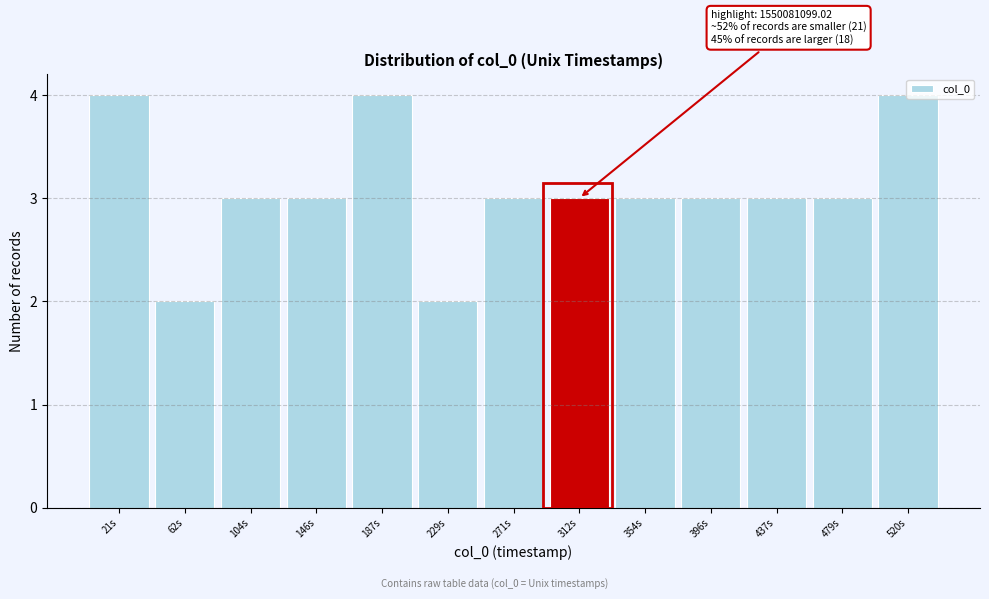

What is the sum of the values at 104s and 62s?

5